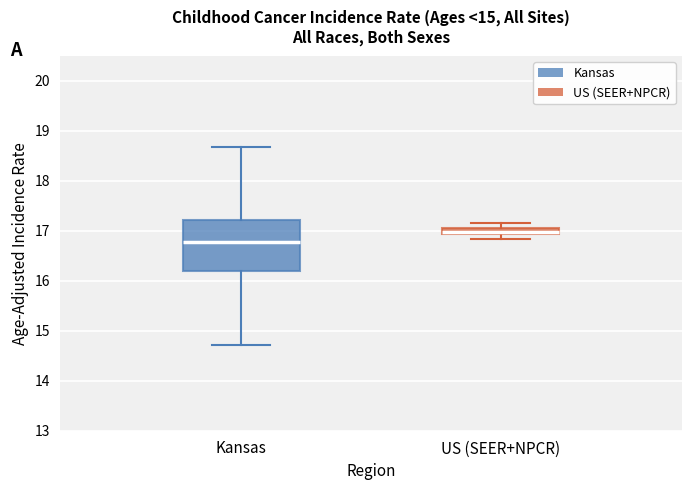

Comparing the boxes themselves (not the whiskers), which one is the tallest?

Kansas